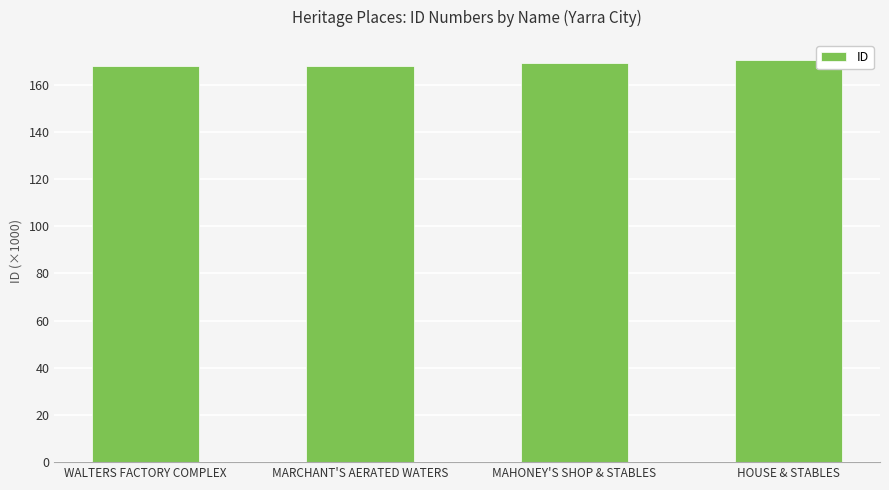

What position from the left is MARCHANT'S AERATED WATERS?

2